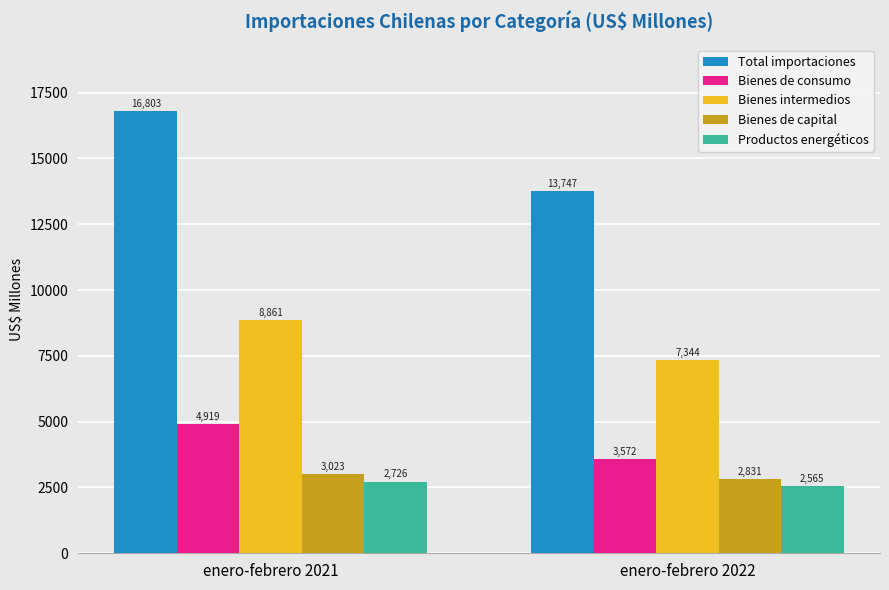

At which label does Total importaciones reach its minimum?

enero-febrero 2022